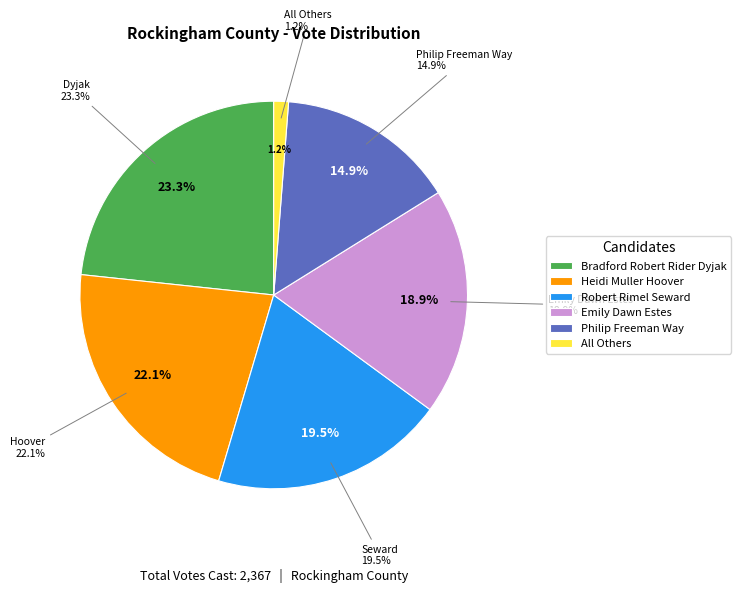

What is the smallest slice in the pie chart?

All Others